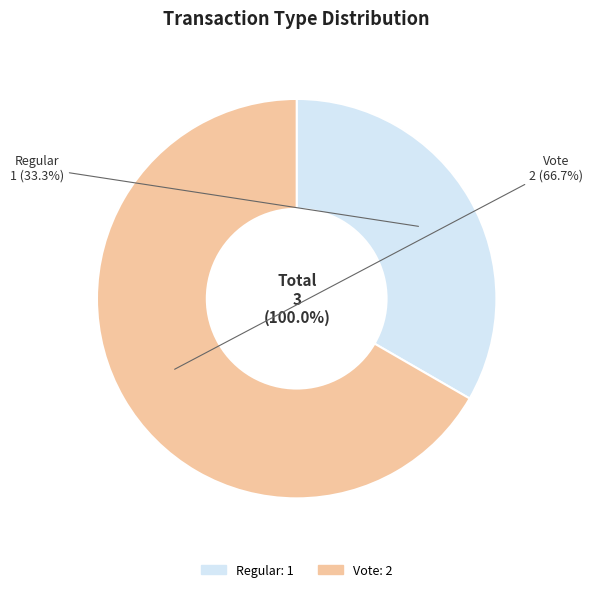

Is Regular the majority of the pie?

No